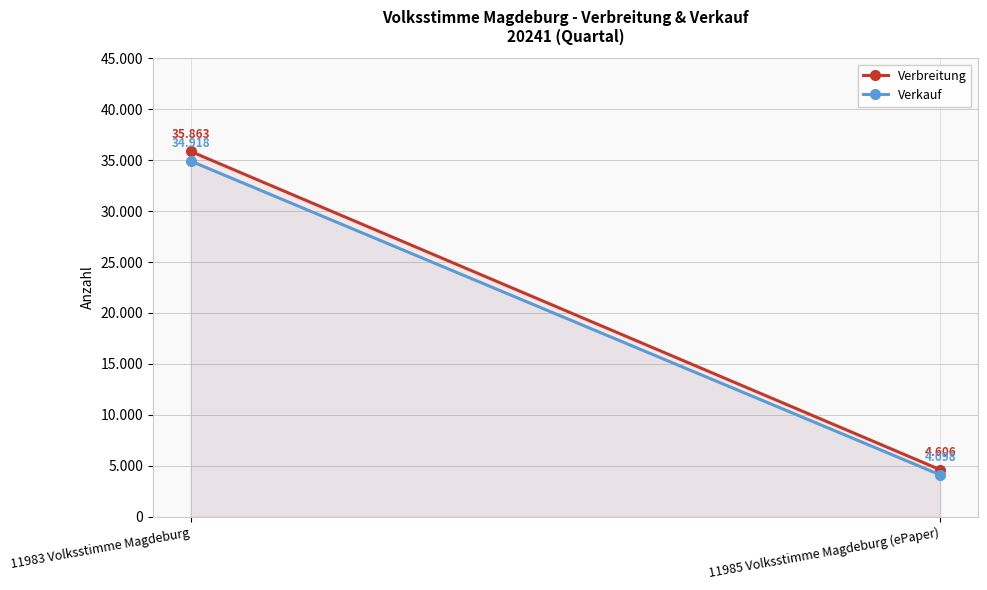

How many distinct data groups are displayed?

2